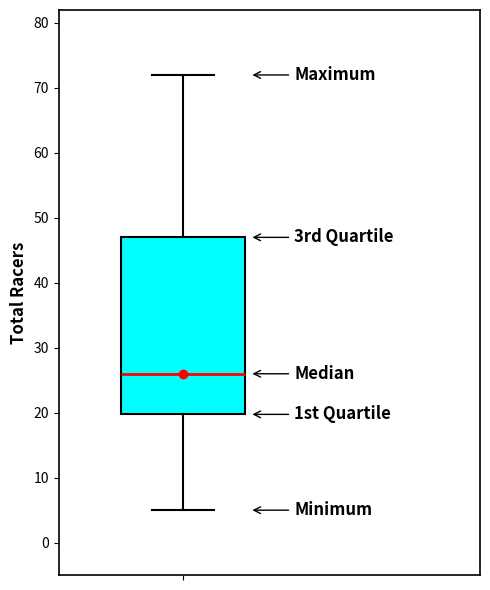

Where does the median line of the box sit on the y-axis? The values are not printed on the chart, so give them approximately, as read against the axis.

26